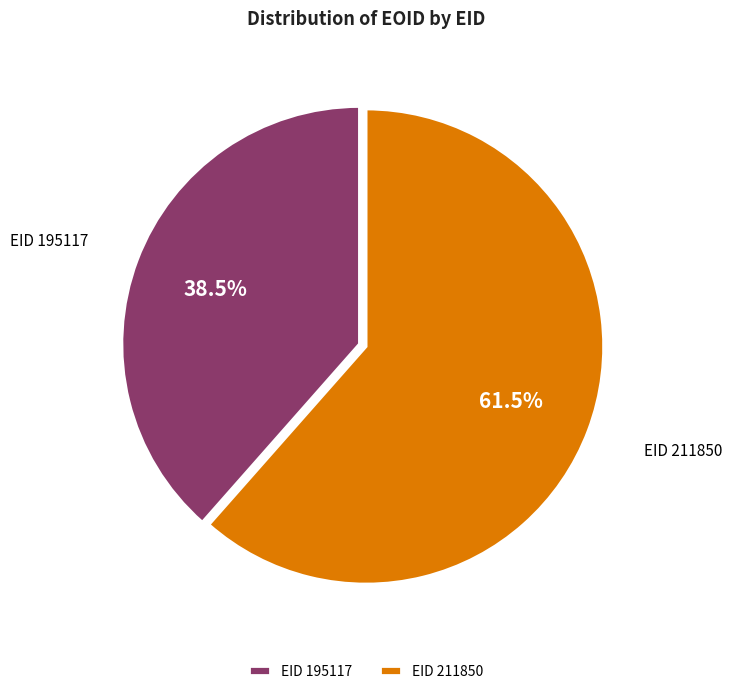

Combined, do EID 195117 and EID 211850 account for over 50%?

Yes